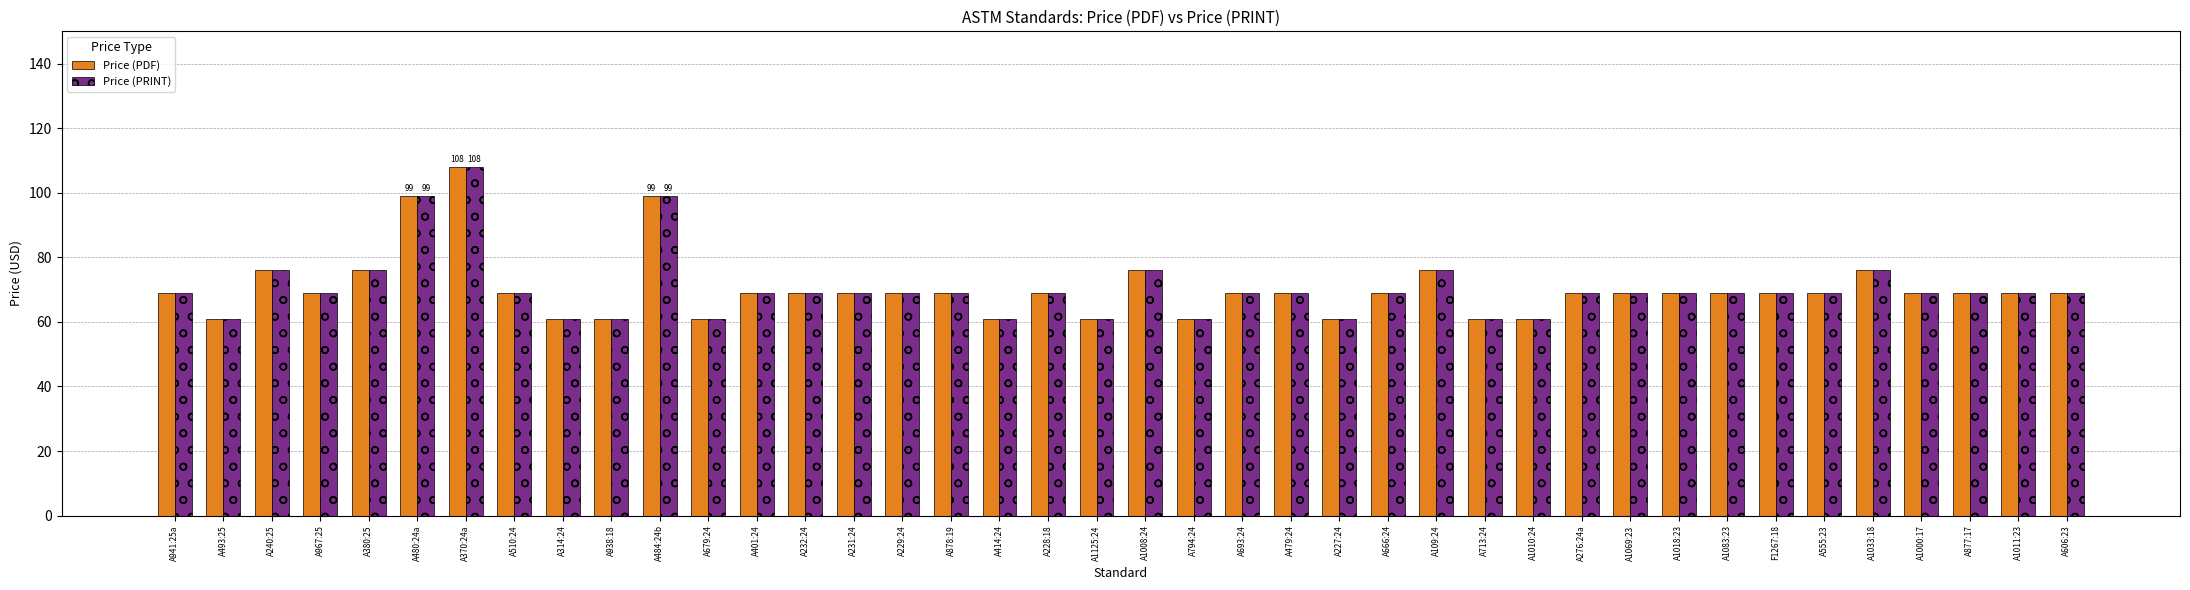

Reading left to right, extract all data points from this chart.

Price (PDF): 69	61	76	69	76	99	108	69	61	61	99	61	69	69	69	69	69	61	69	61	76	61	69	69	61	69	76	61	61	69	69	69	69	69	69	76	69	69	69	69
Price (PRINT): 69	61	76	69	76	99	108	69	61	61	99	61	69	69	69	69	69	61	69	61	76	61	69	69	61	69	76	61	61	69	69	69	69	69	69	76	69	69	69	69